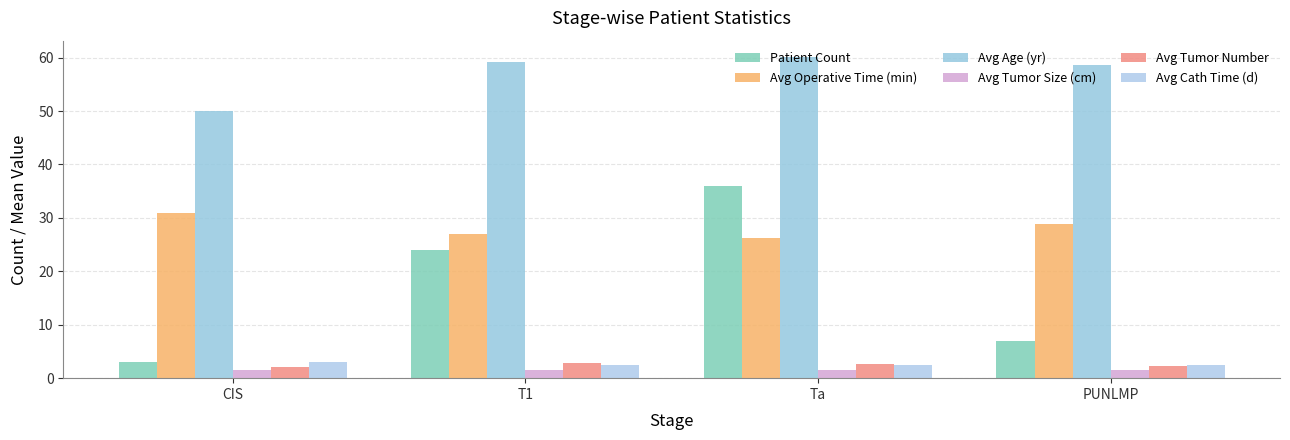

What is the difference between the maximum and minimum values in the Avg Tumor Number series?

0.8